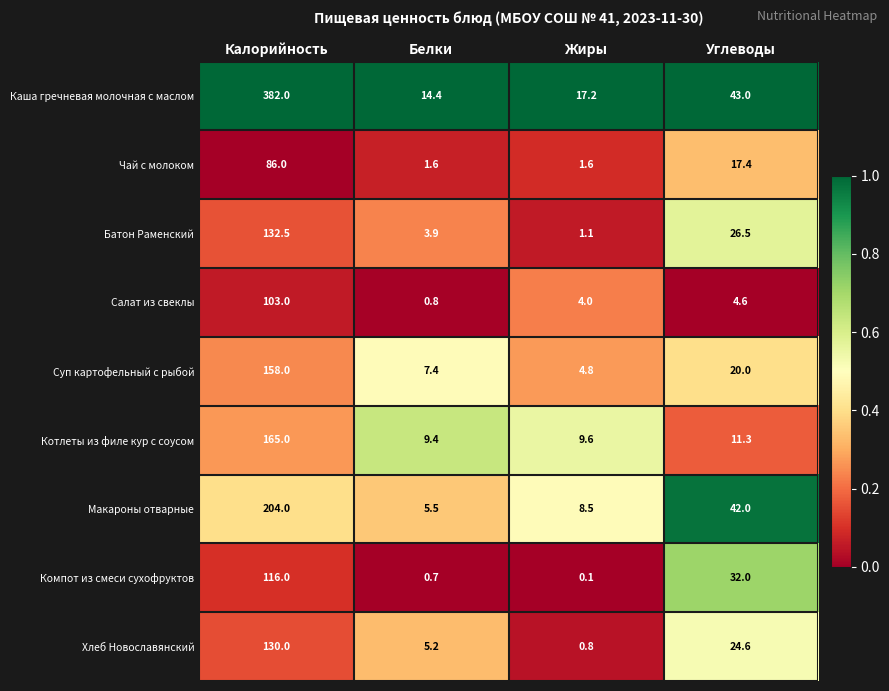

At which label is Батон Раменский closest to 66?

Углеводы